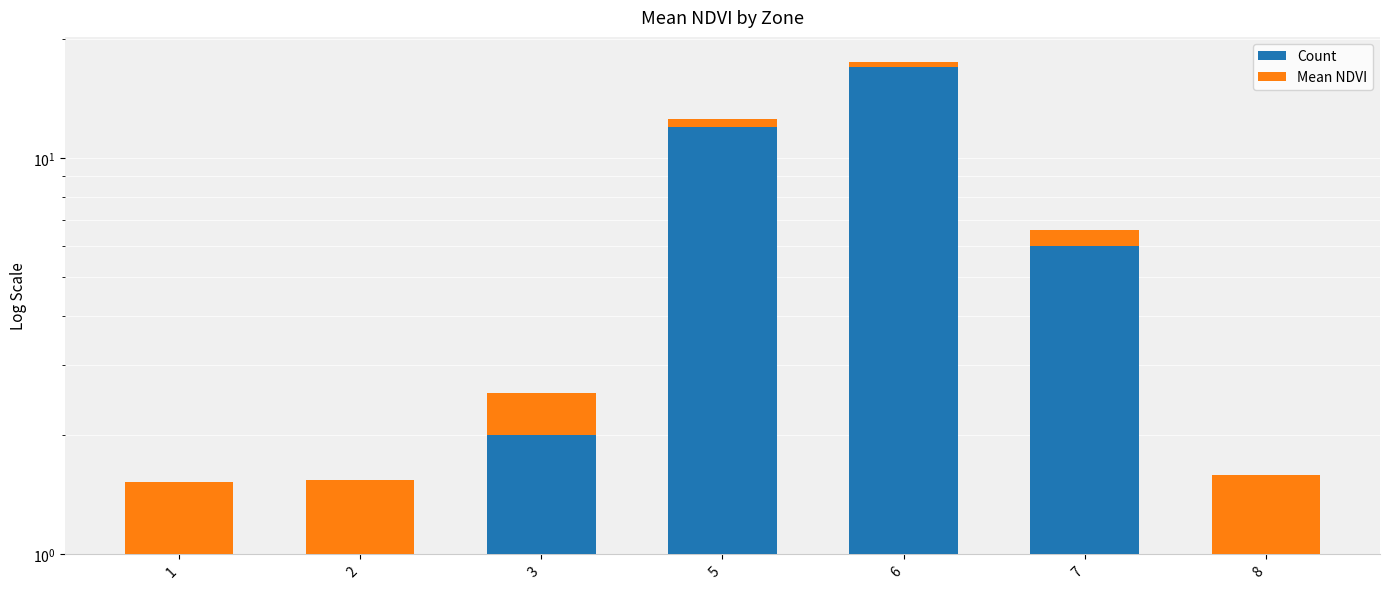

Which series has the largest total across all categories?

Count